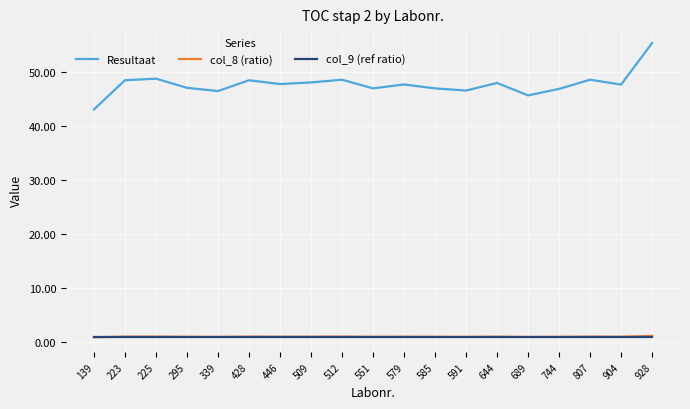

Which series has the largest total across all categories?

Resultaat